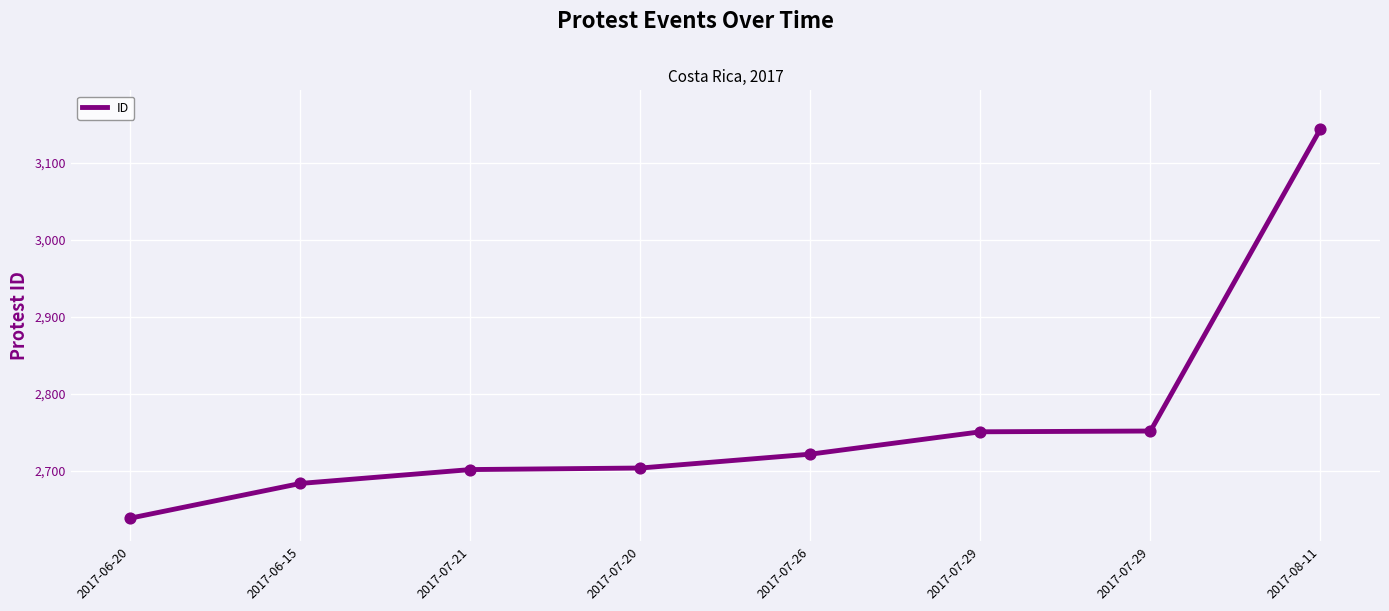

How many categories are shown in the chart?

8